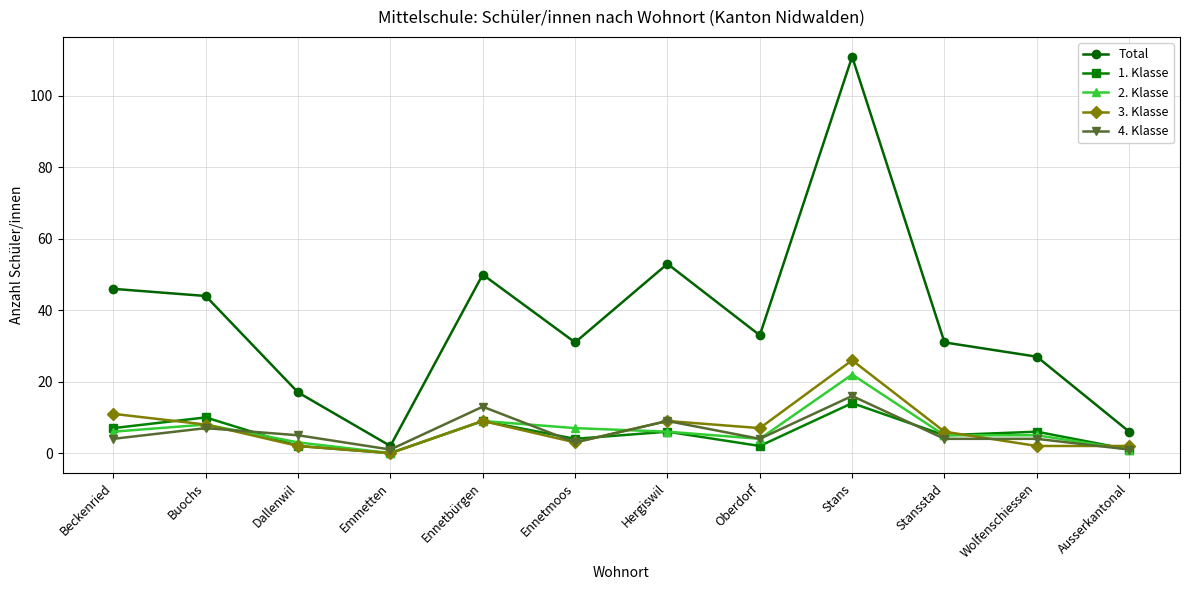

Is it true that 3. Klasse equals 0 at Emmetten?

True